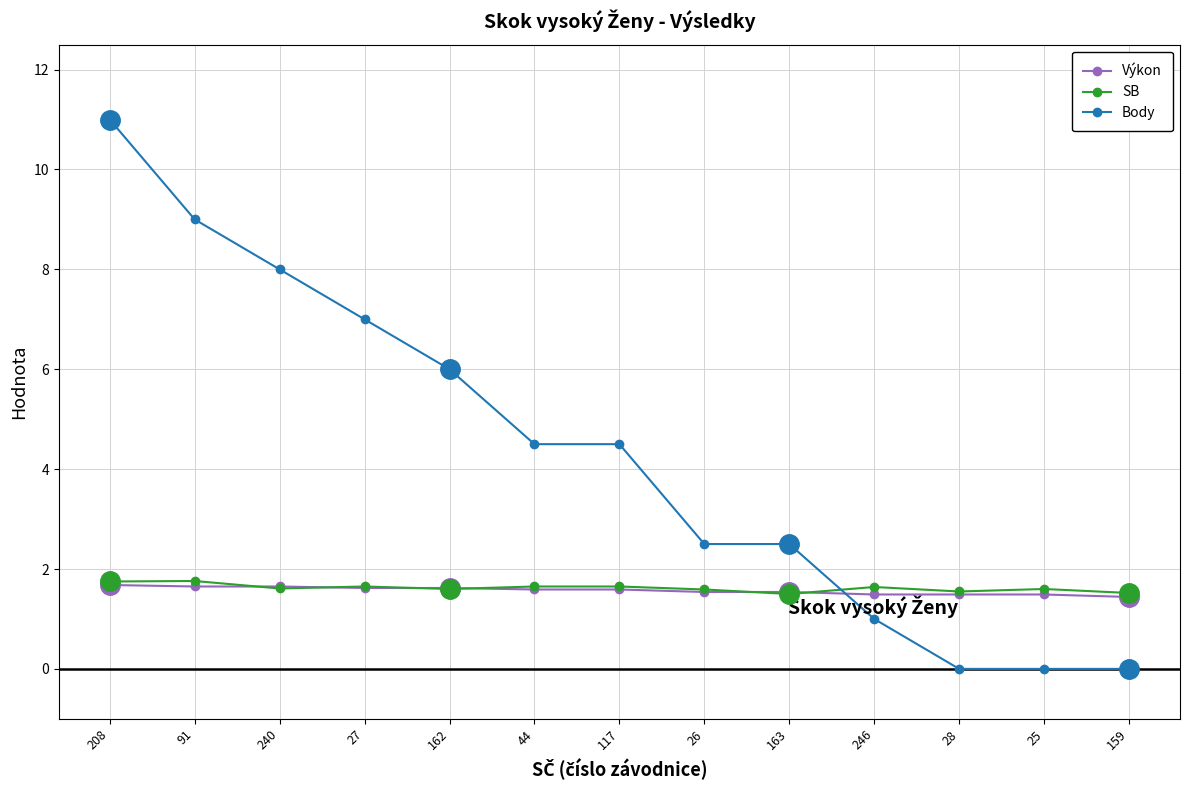

At which category is the sum across all series the highest?

208